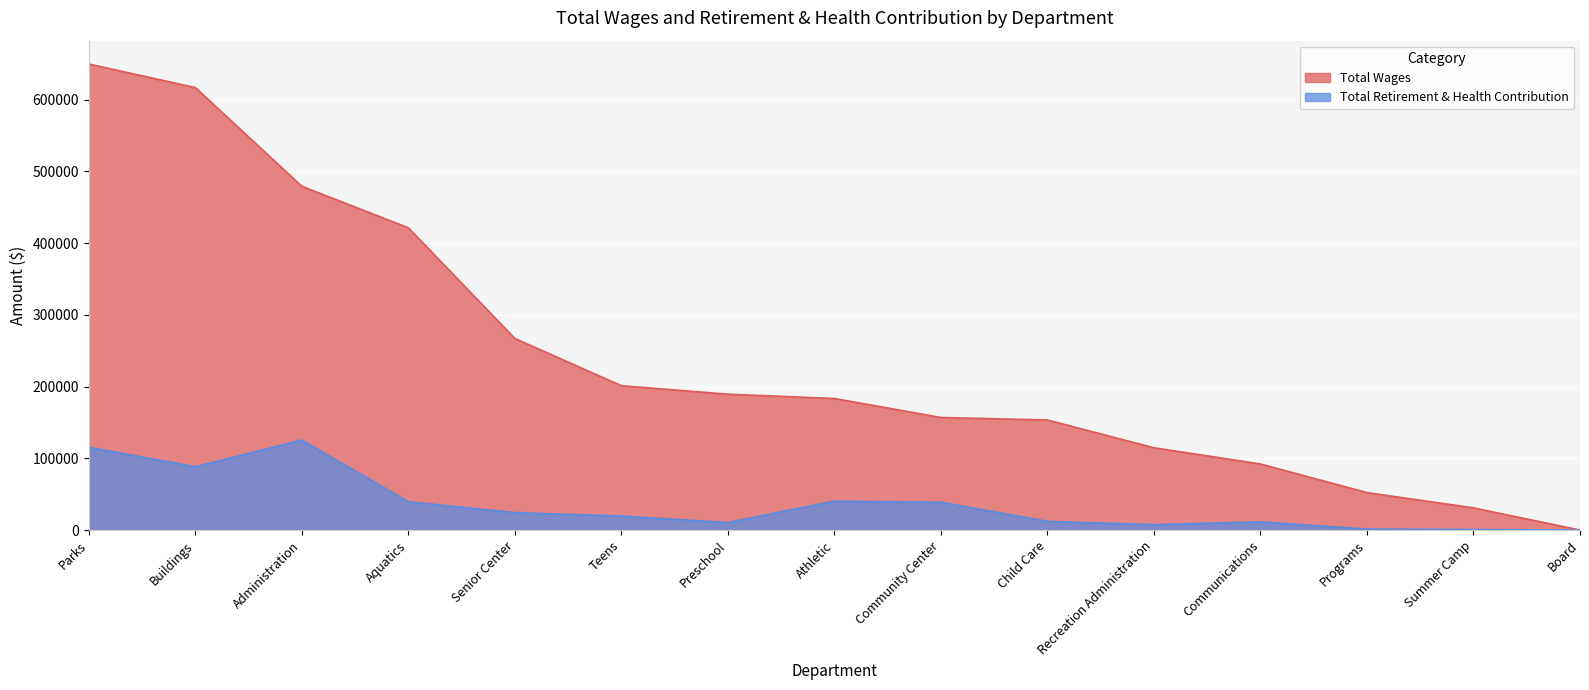

How many lines are shown in the chart?

2